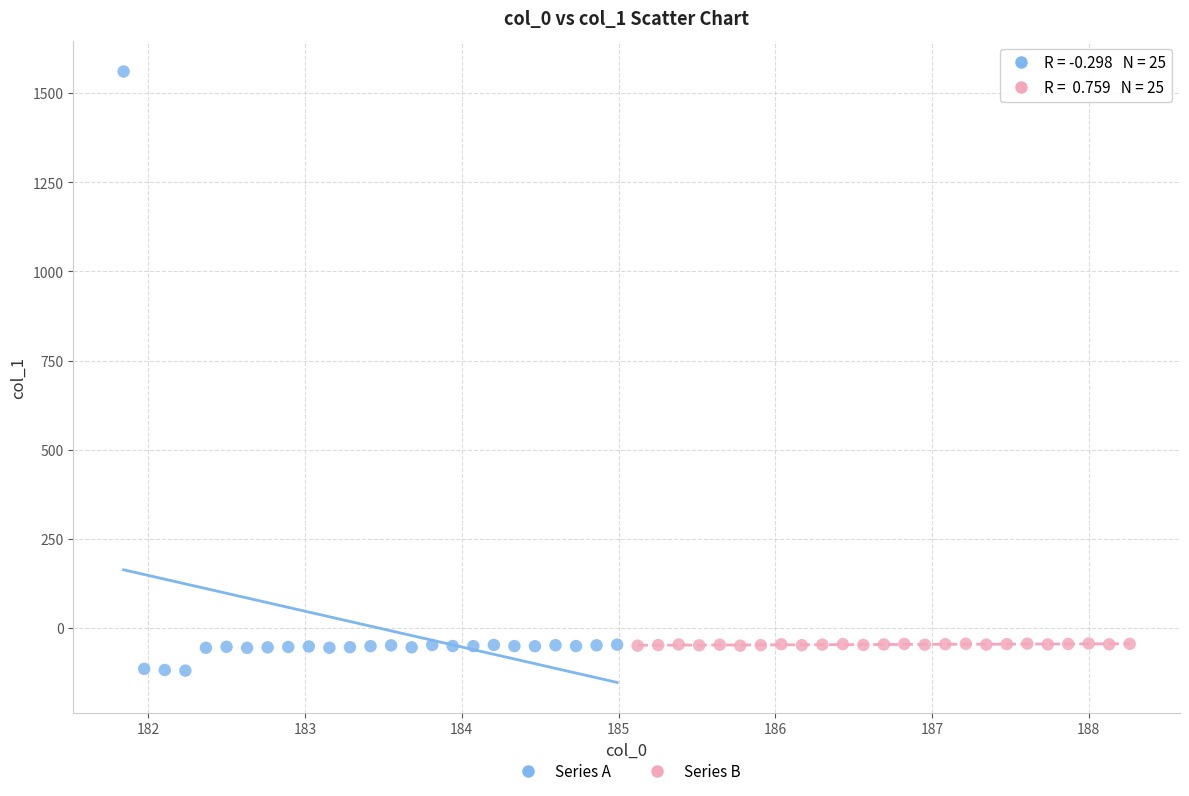

Which series has the largest Y range (max minus min)?

Series A